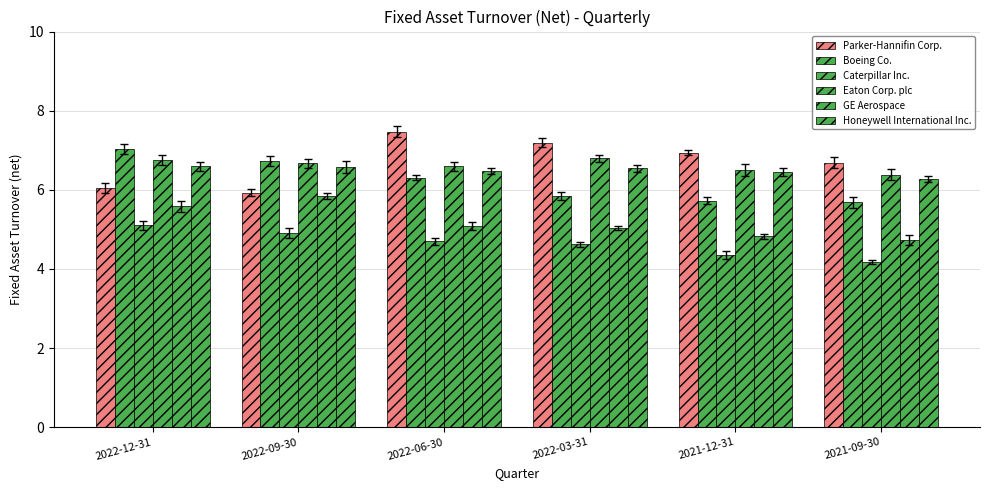

What is the total value across all series at 2022-12-31?

37.1